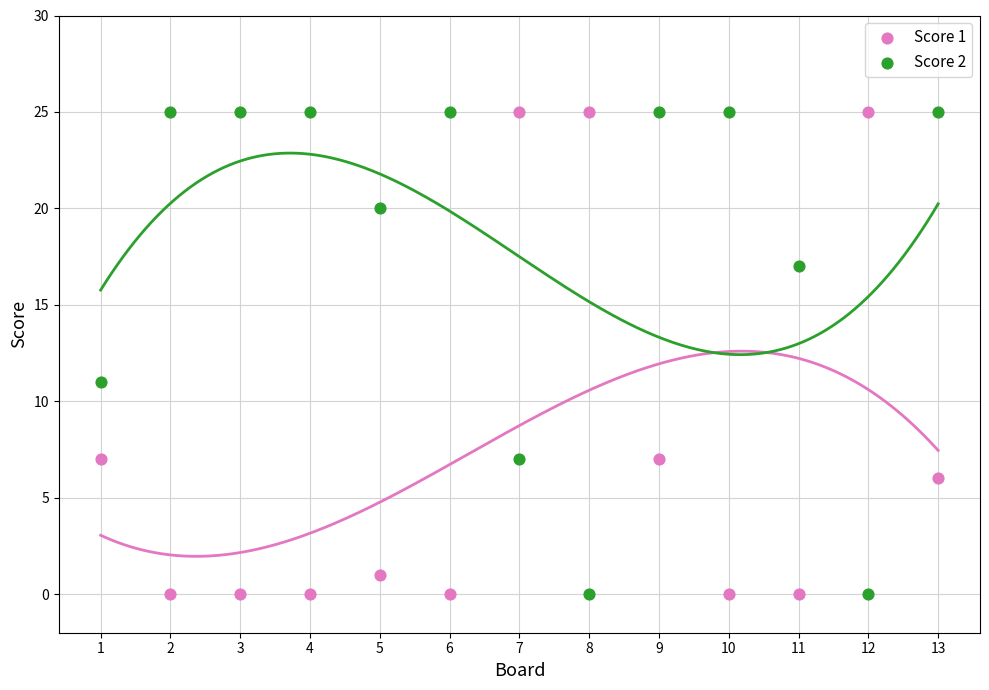

Across all series, what Y value is closest to 12?

11